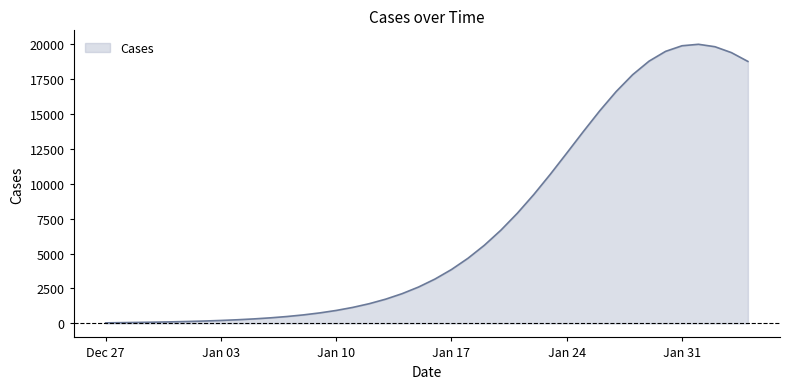

What is the greatest value displayed?

19953.8